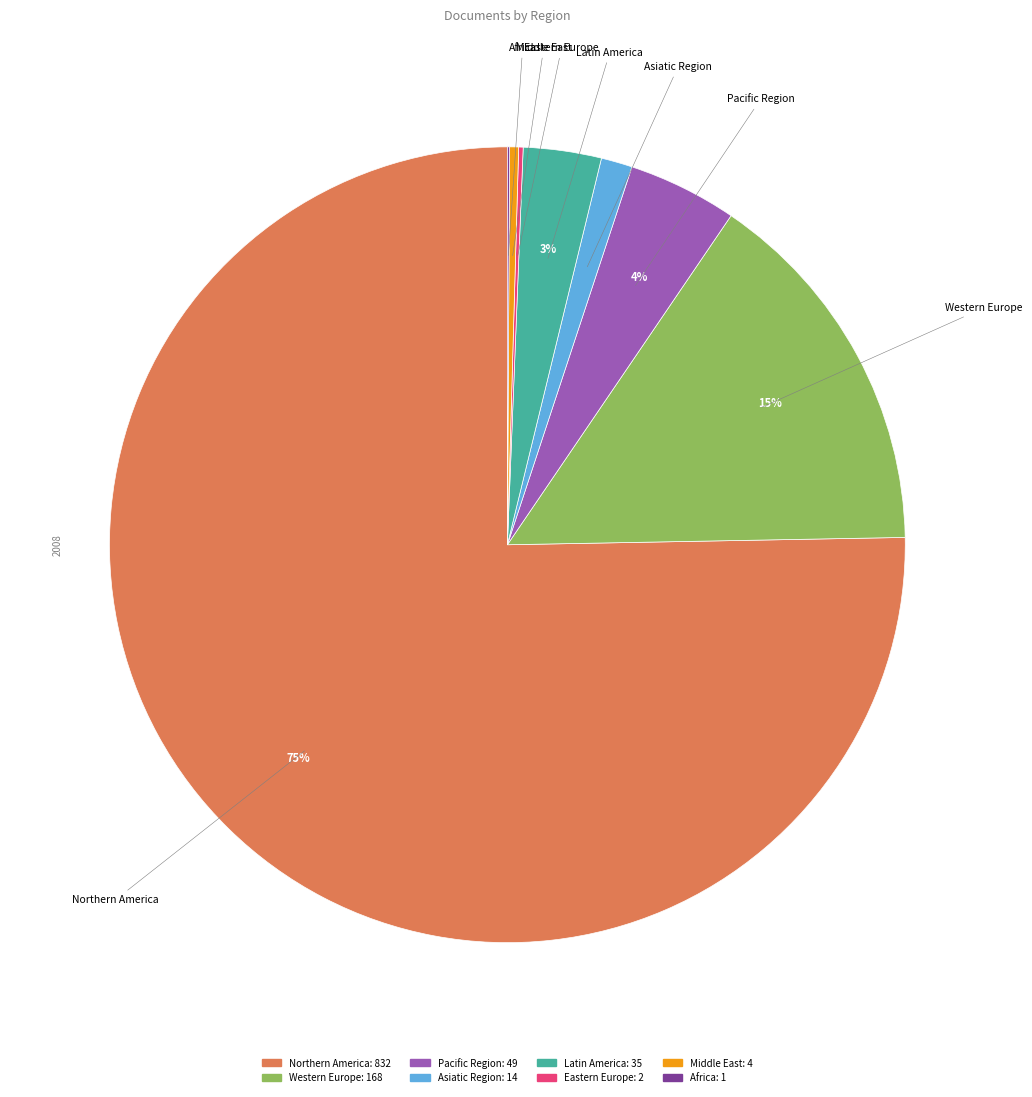

Is there any slice that represents more than half of the pie?

Yes